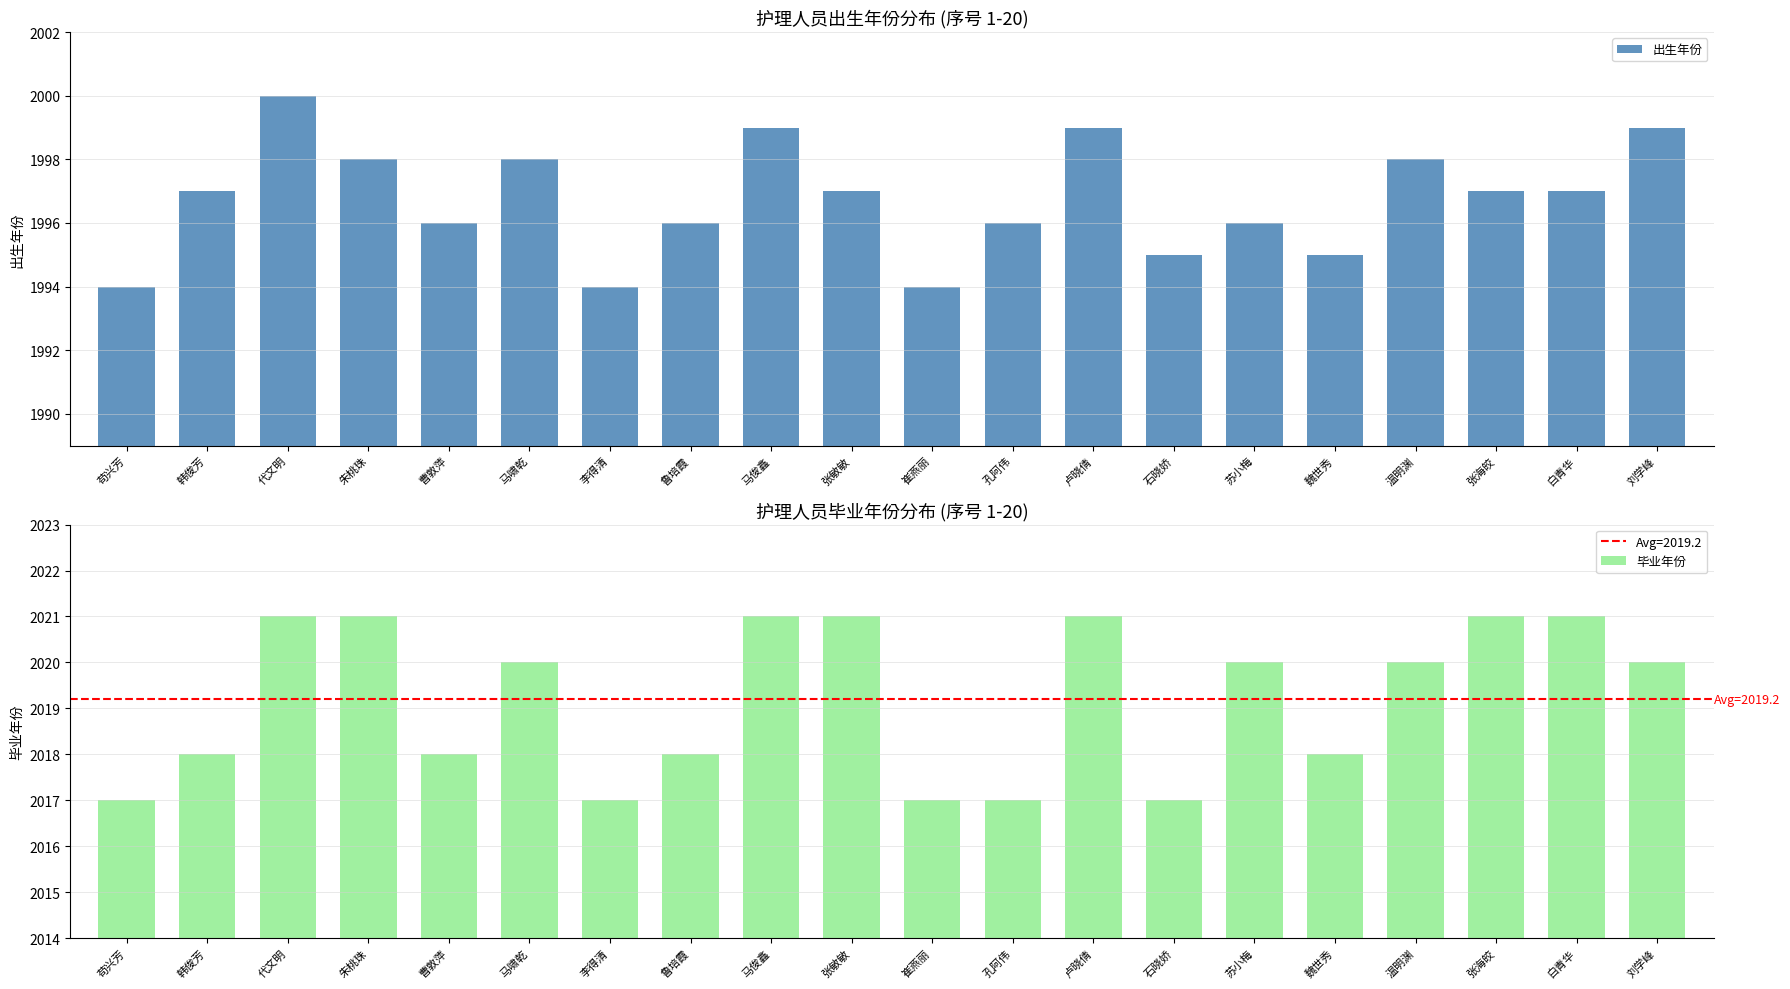

How many data points in 毕业年份 are above 2020?

7